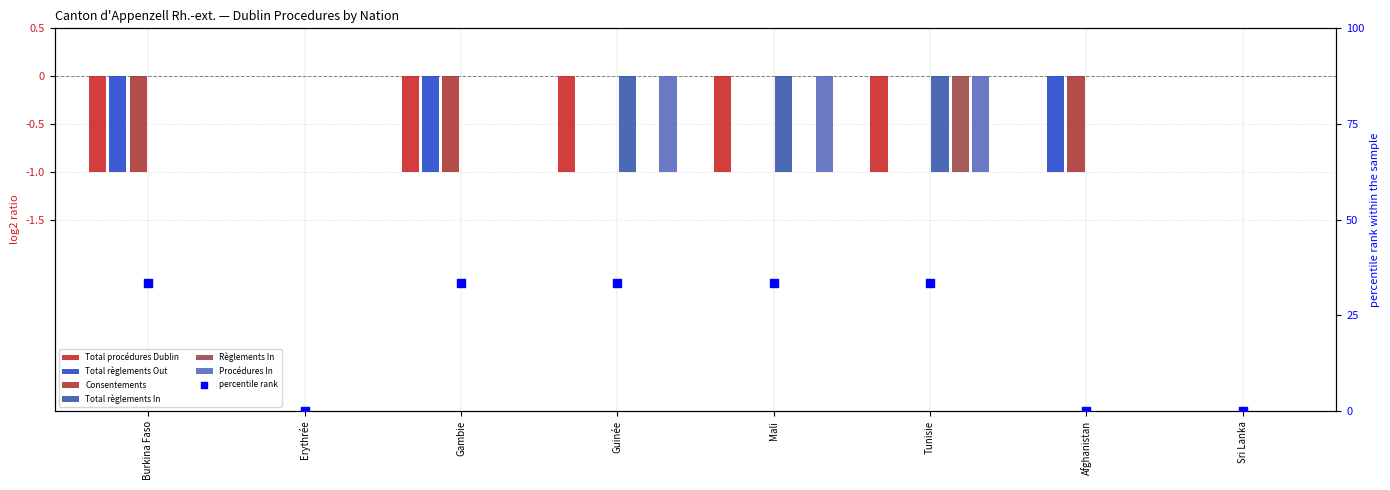

Which series has the largest total across all categories?

Règlements In